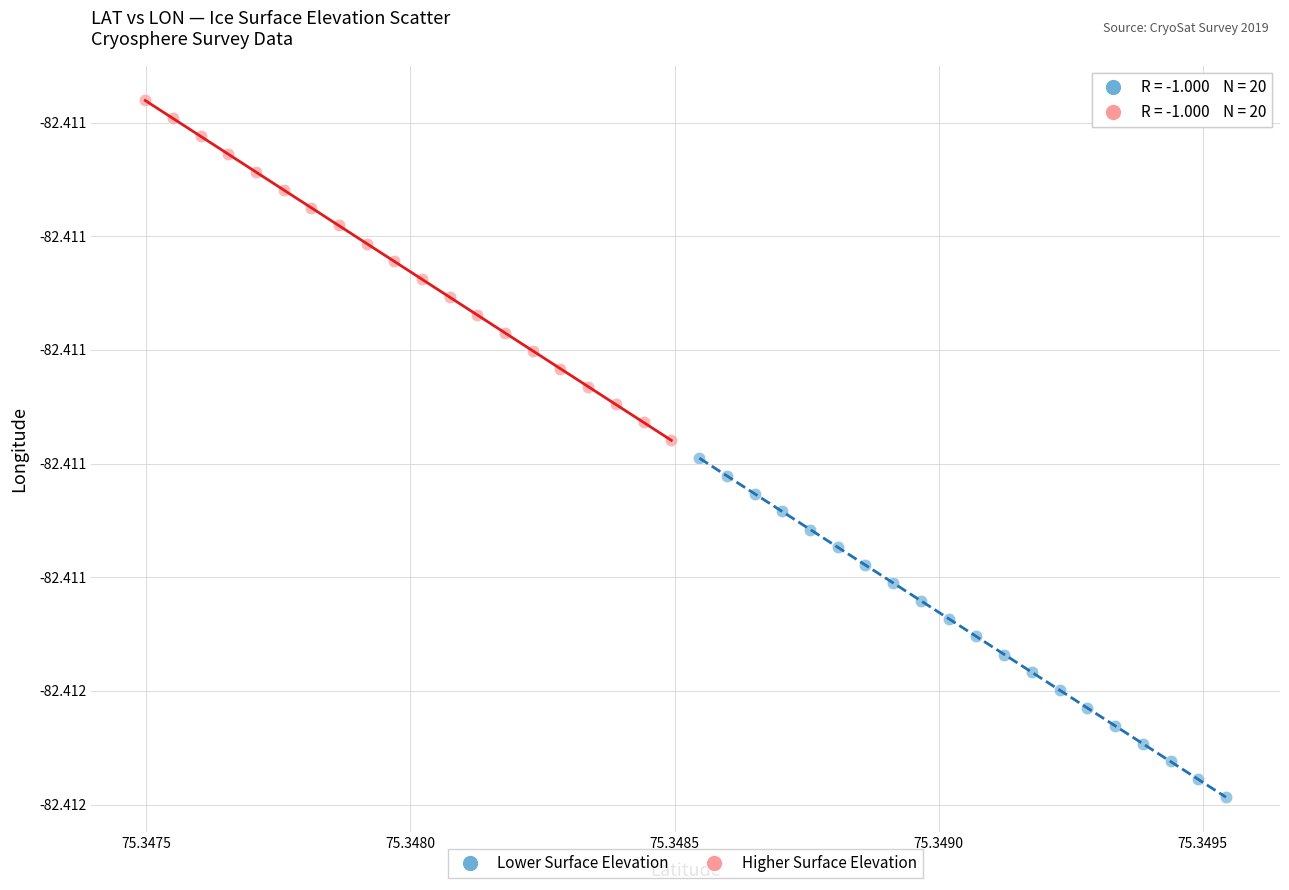

Which series reaches the maximum Y coordinate?

Higher Surface Elevation